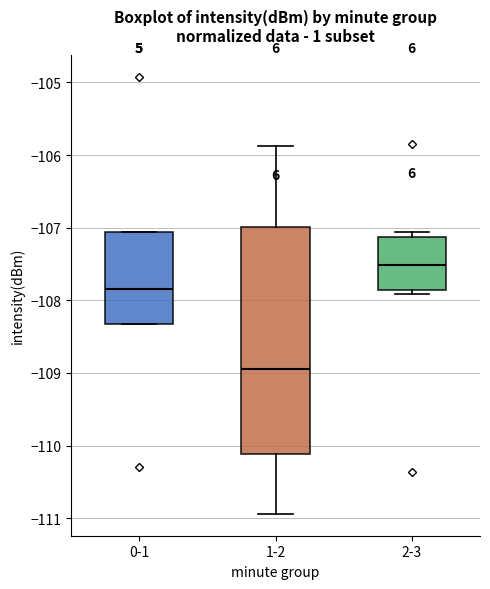

Reading left to right, transcribe this box plot: for each box, give where its median line is, the range the box spans, and where its two whiskers end, as read against the y-axis. The values are not printed on the chart, so give them approximately, as read against the axis.

0-1: median -107.8, box -108.3 to -107.1, whiskers -108.3 to -107.1
1-2: median -108.9, box -110.1 to -107.0, whiskers -110.9 to -105.9
2-3: median -107.5, box -107.9 to -107.1, whiskers -107.9 (just below the box's lower edge) to -107.1 (just above the box's upper edge)